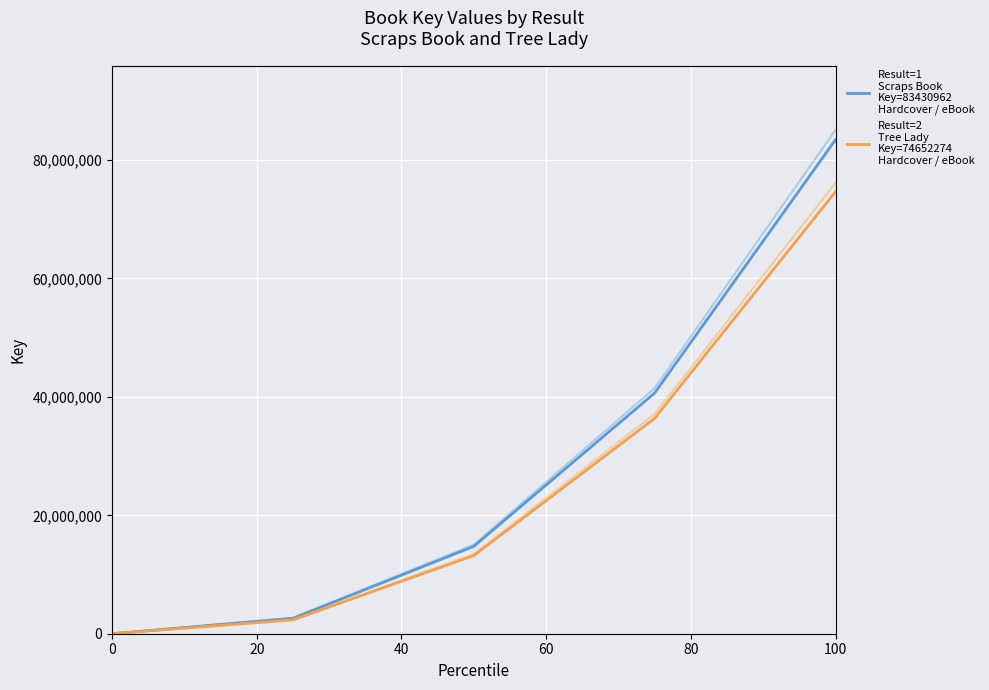

Count the number of data series in this chart.

4